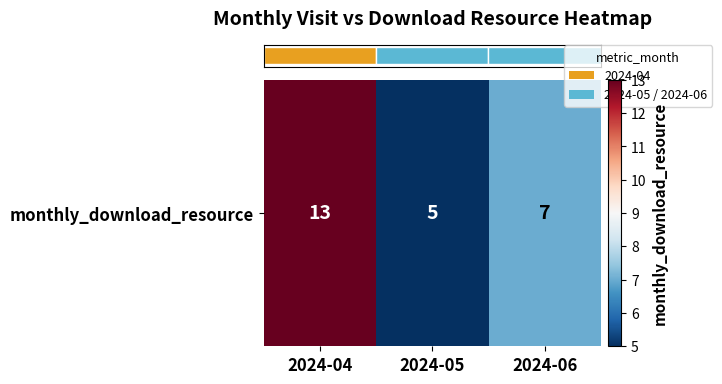

What is the approximate value at 2024-06?

7